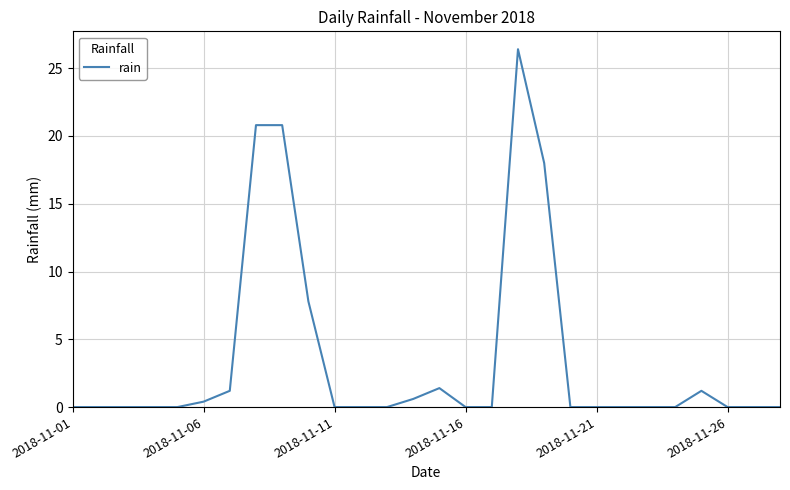

What is the sum of all values?

98.6